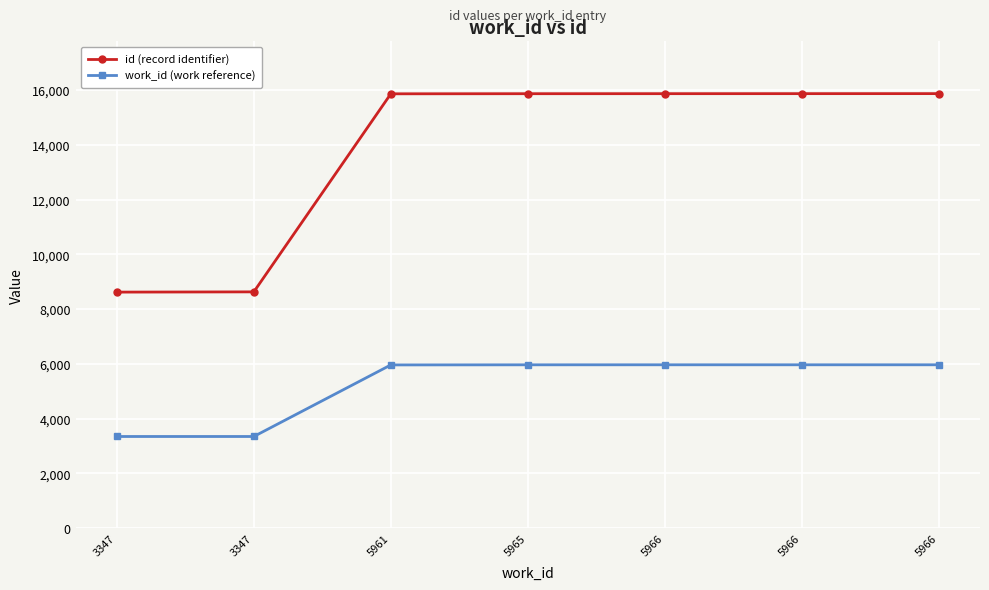

Count the number of data series in this chart.

2